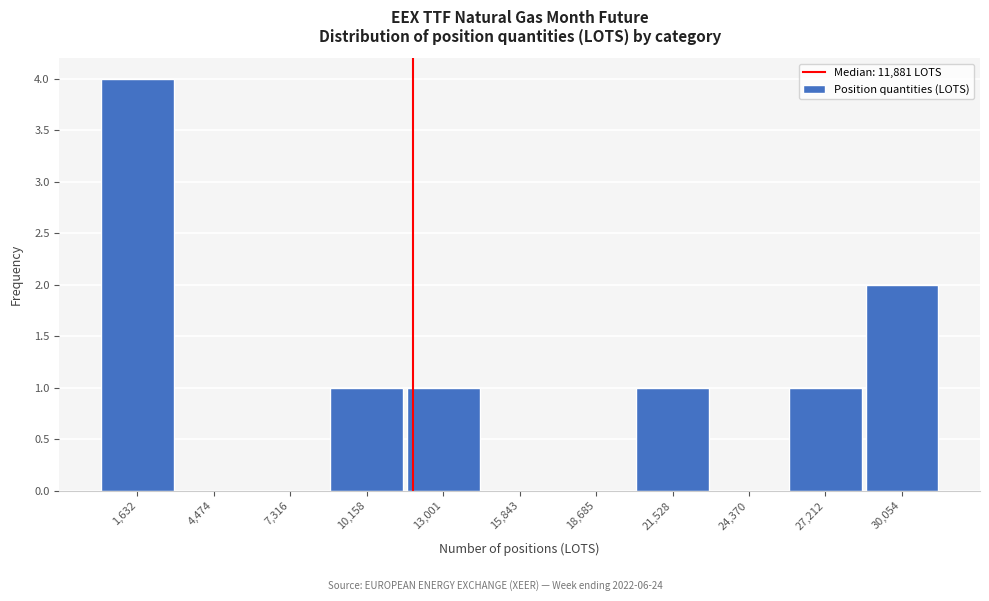

What is the height of the bar covering 8500 to 11500 on the x-axis? Neither the bar edges nor the heights are printed on the chart, so give them approximately, as read against the axes.

1